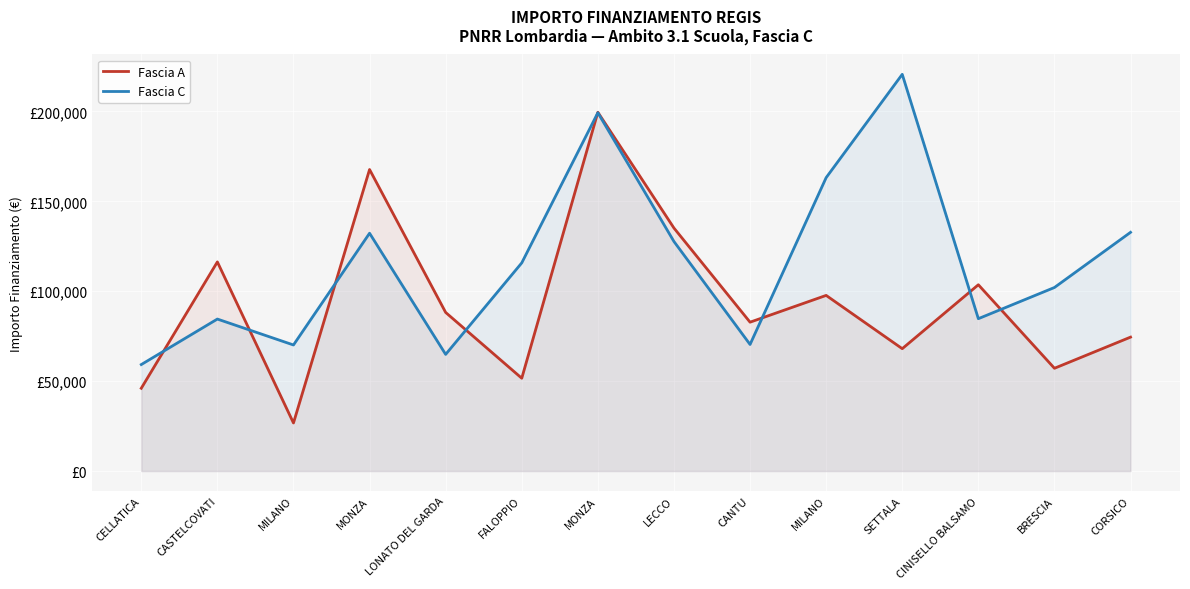

What is the average value of the Fascia A series?

93942.9